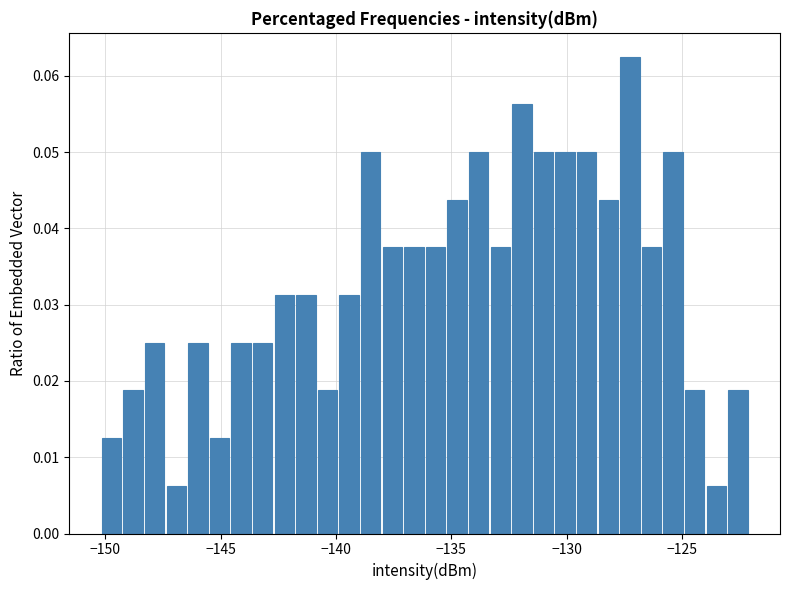

Read against the x-axis, roughly where is the centre of the tallest bar?

-127.5